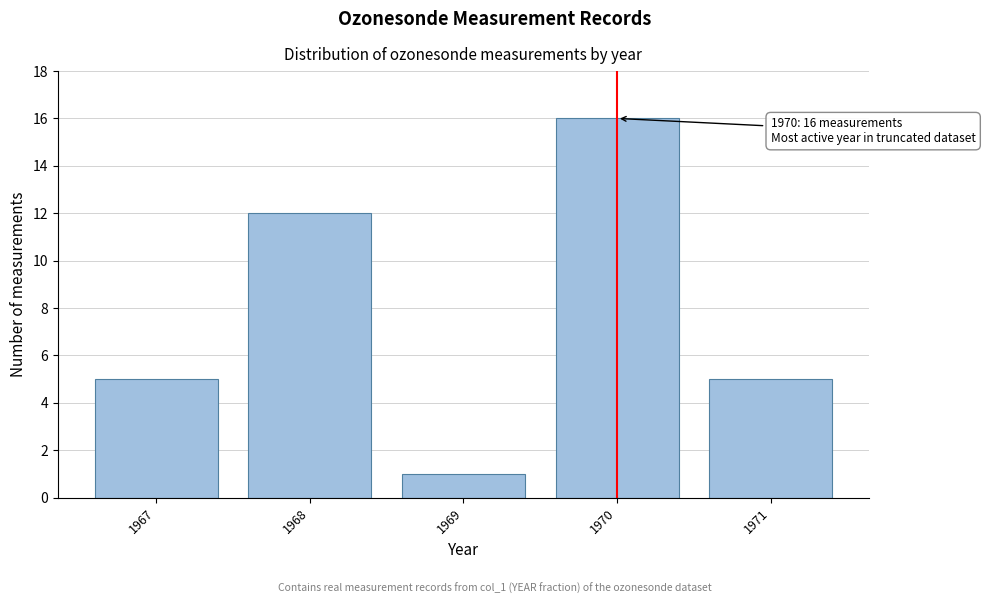

Reading left to right, list all the values displayed in this chart.

1967=5	1968=12	1969=1	1970=16	1971=5